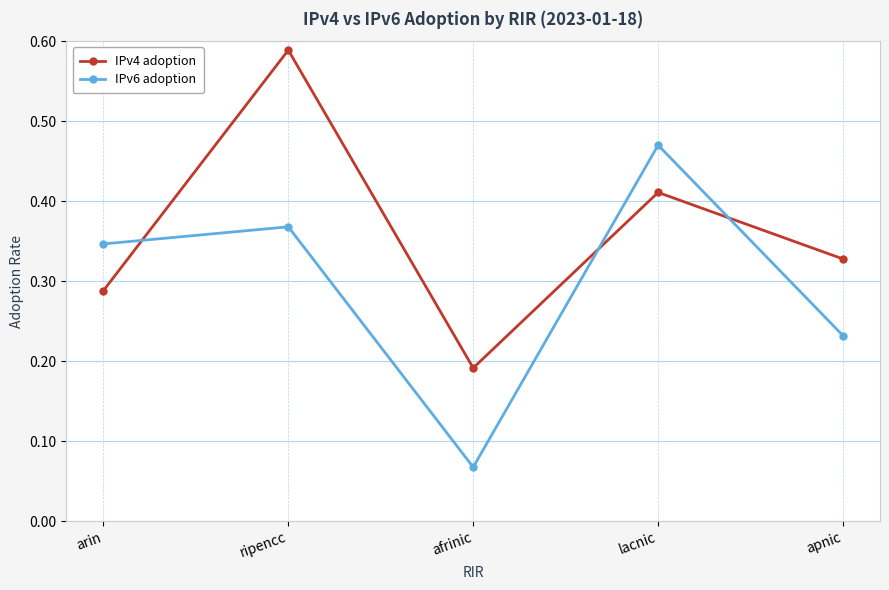

After their last crossing, which series has the higher values: IPv4 adoption or IPv6 adoption?

IPv4 adoption